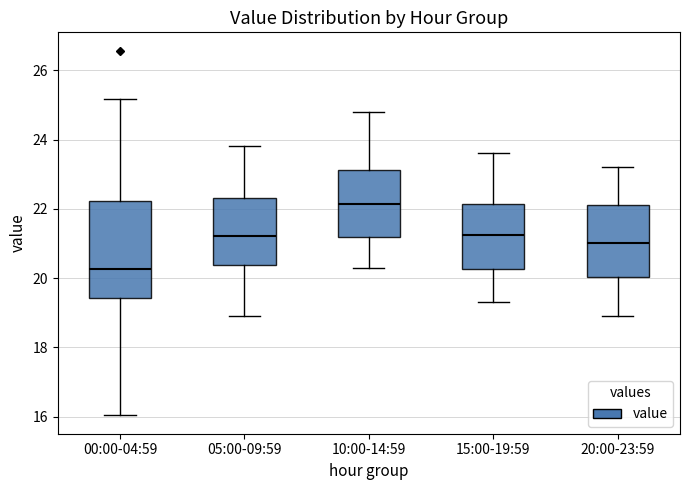

Where does the upper whisker of the box for 10:00-14:59 end on the y-axis? The values are not printed on the chart, so give them approximately, as read against the axis.

24.8